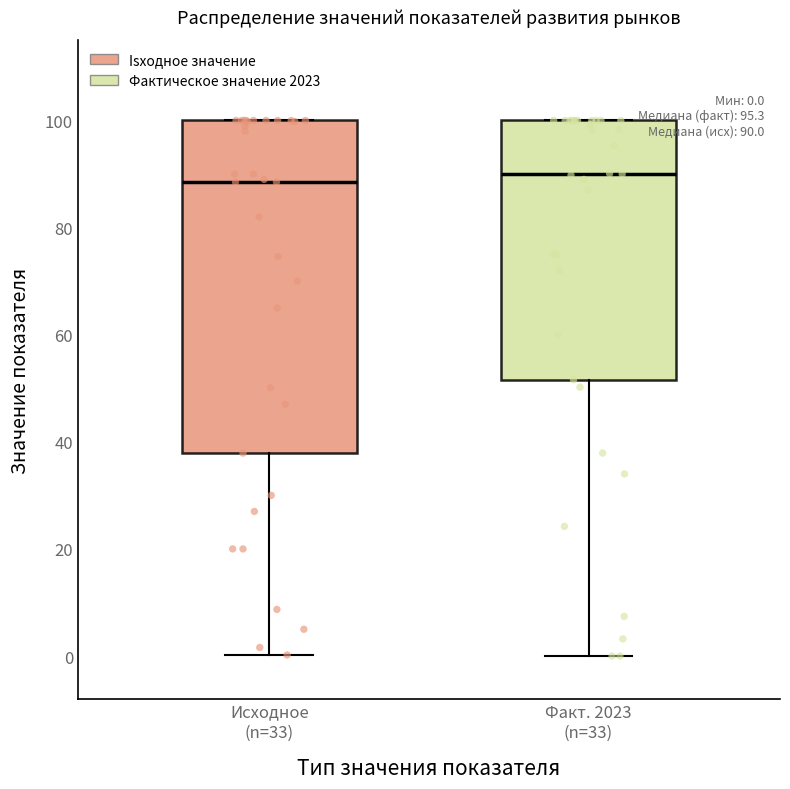

Which box is the tallest, from its lower edge to its upper edge?

Исходное (n=33)